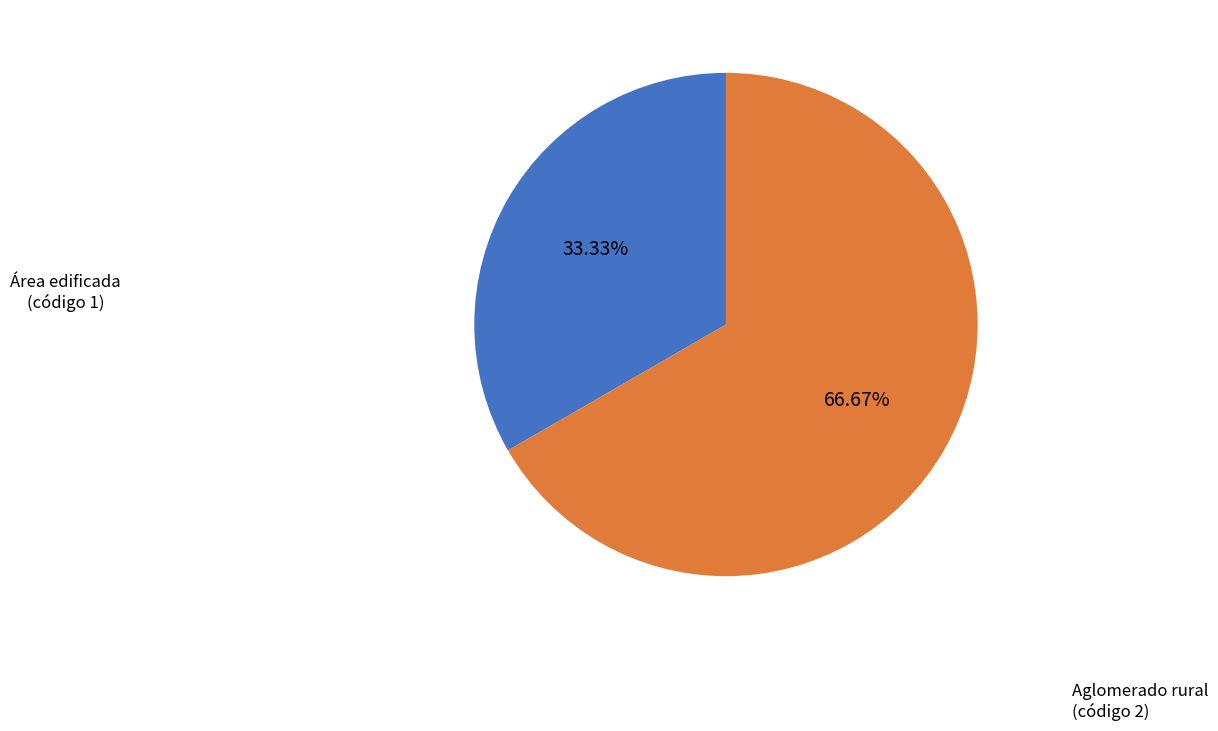

Which category accounts for the majority?

Aglomerado rural